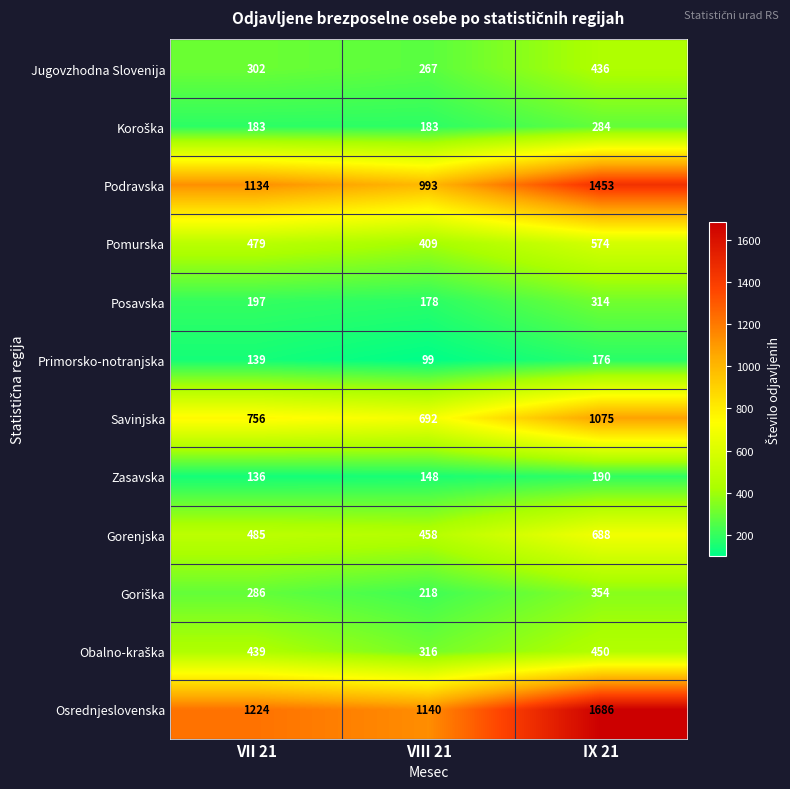

What is the total value across all series at VIII 21?

5101